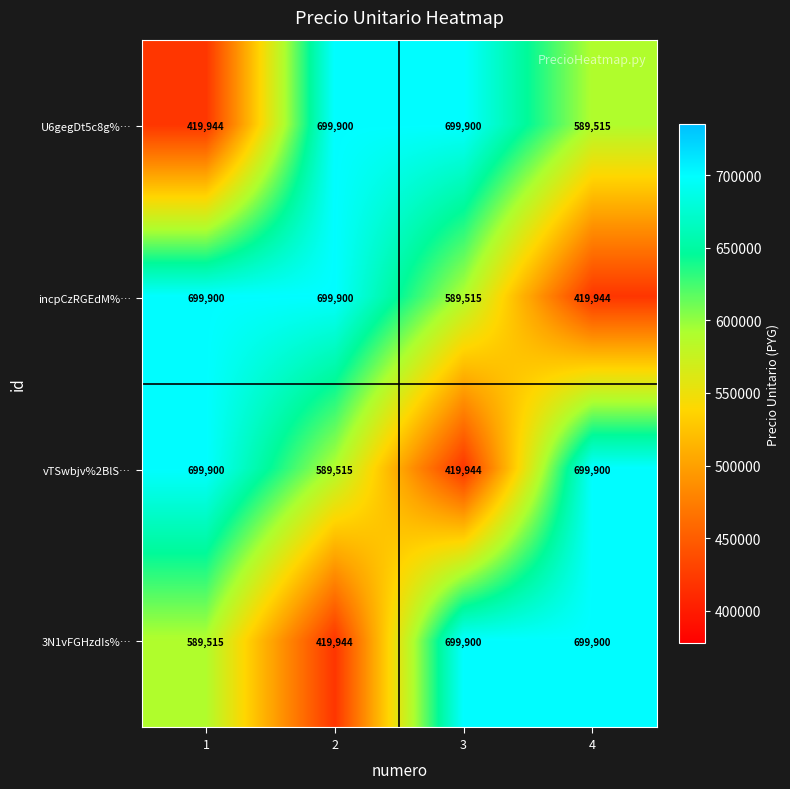

What is the greatest value displayed?

699900